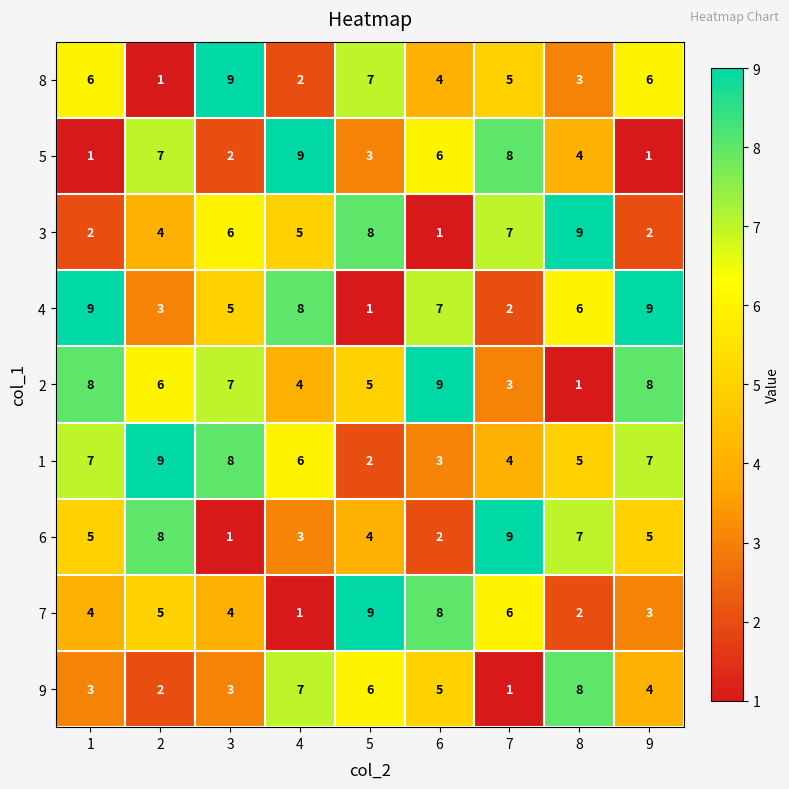

Is it true that 4 equals 11 at 6?

False